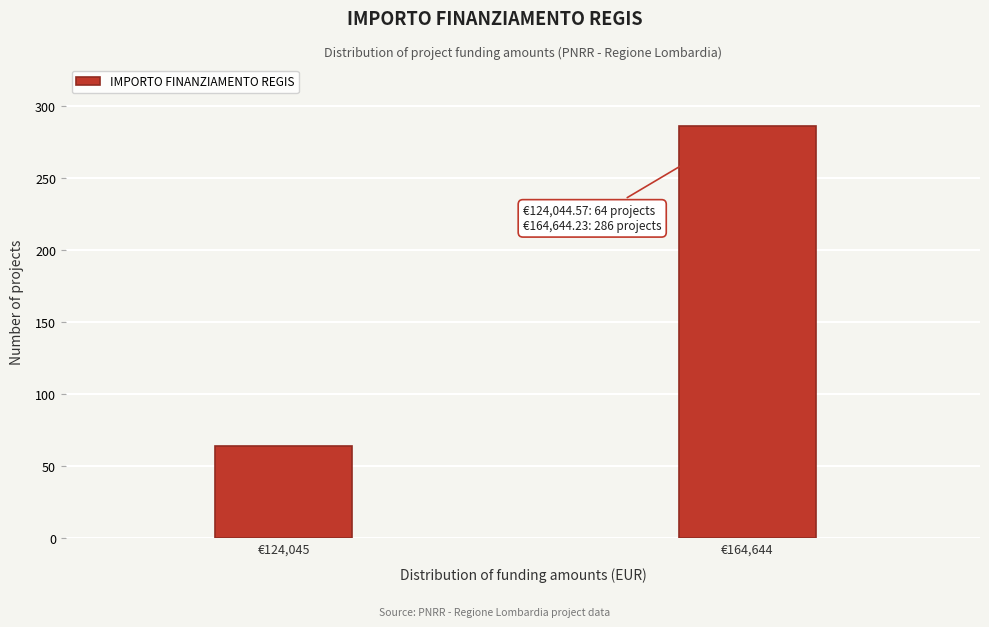

Reading left to right, transcribe all the data shown in this chart.

€124,045=64	€164,644=286